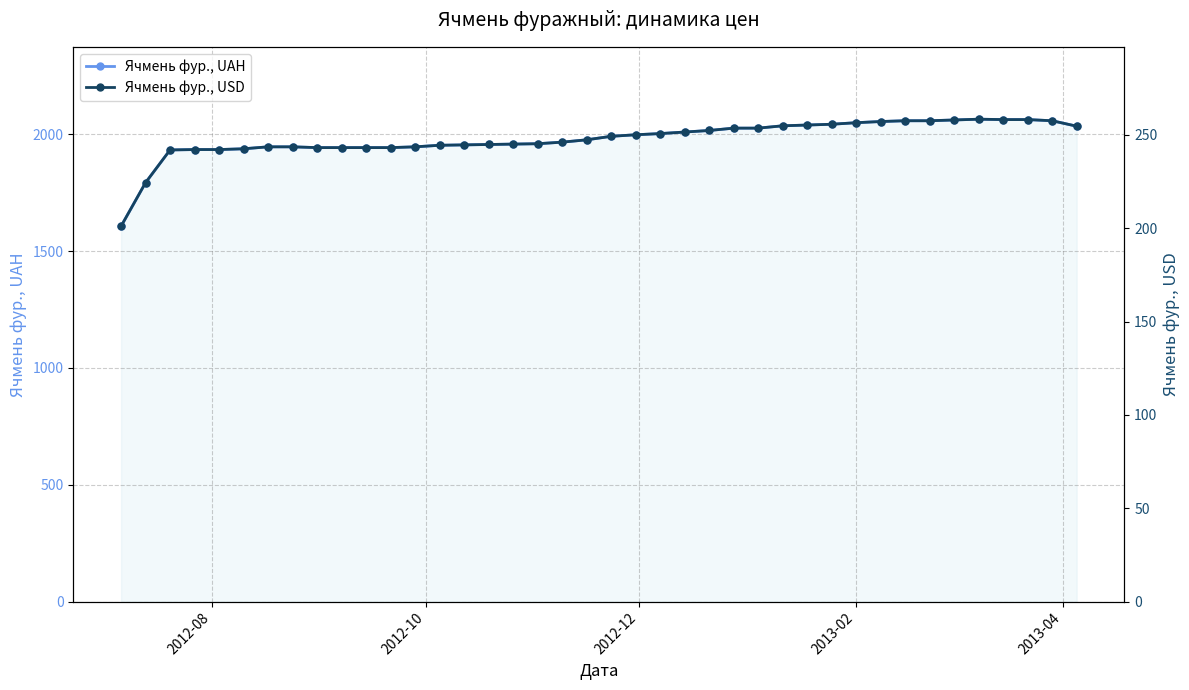

List the series in order of their peak value, lowest first.

Ячмень фур., USD, Ячмень фур., UAH